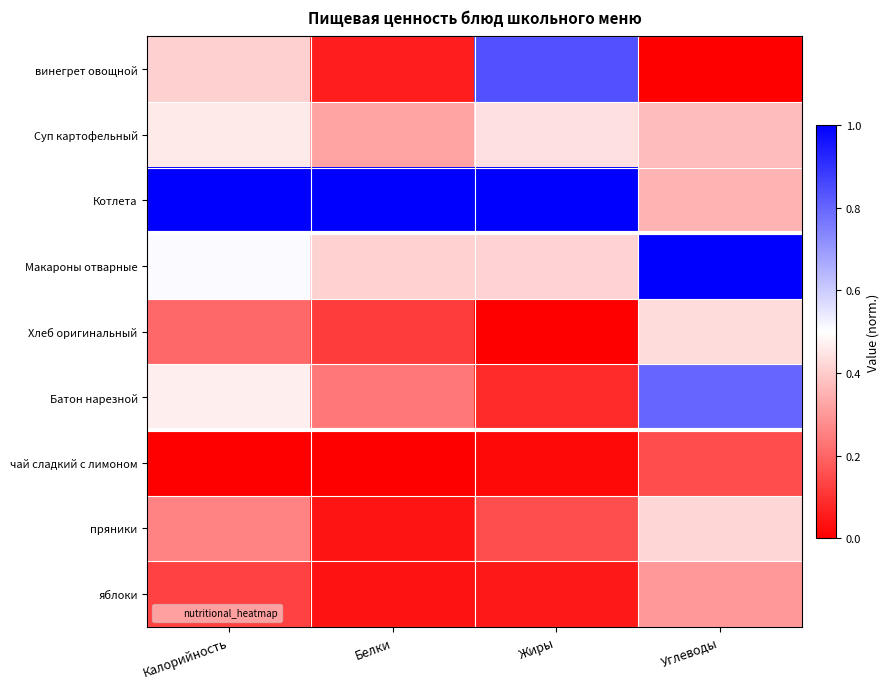

At how many categories does at least one series exceed 0?

4